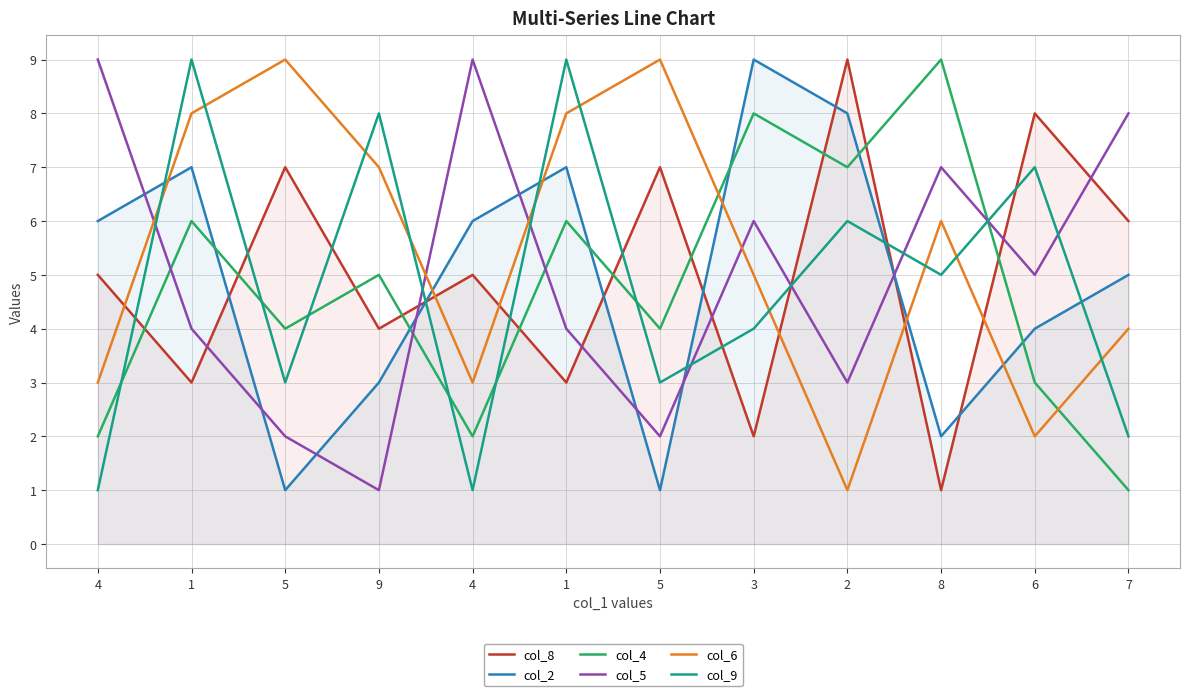

List the series in order of their peak value, lowest first.

col_8, col_2, col_4, col_5, col_6, col_9